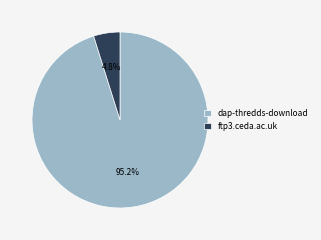

How many slices are in this pie chart?

2